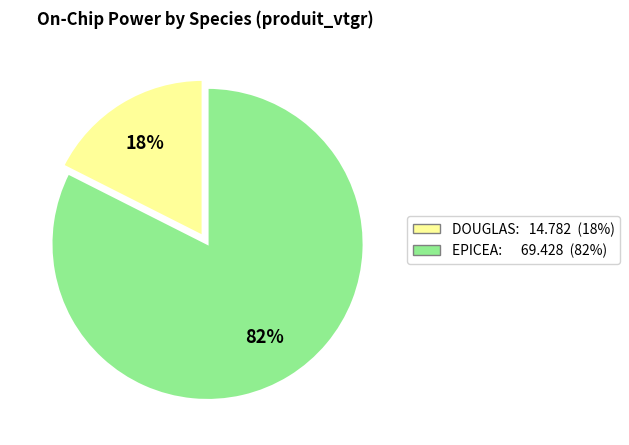

How many slices are in this pie chart?

2